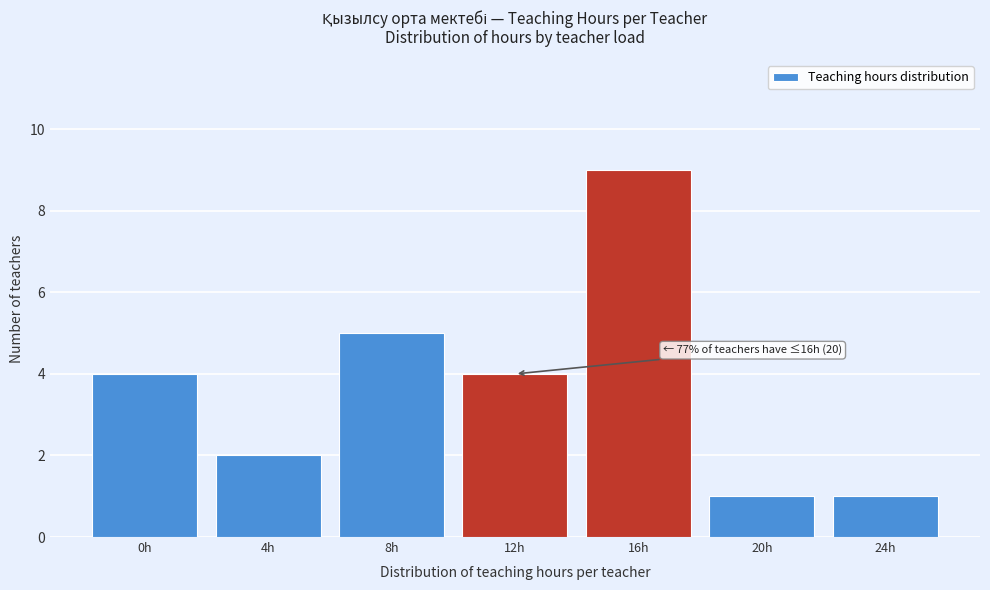

Reading right to left, what are all the values shown in this chart?

1	1	9	4	5	2	4